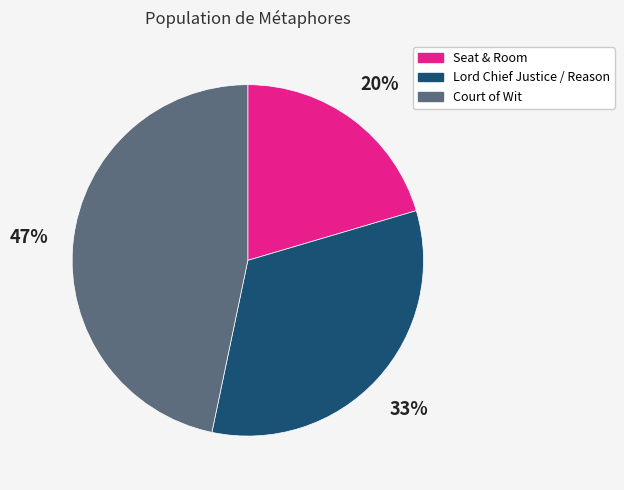

Is it true that Seat & Room is 20% of the pie?

True